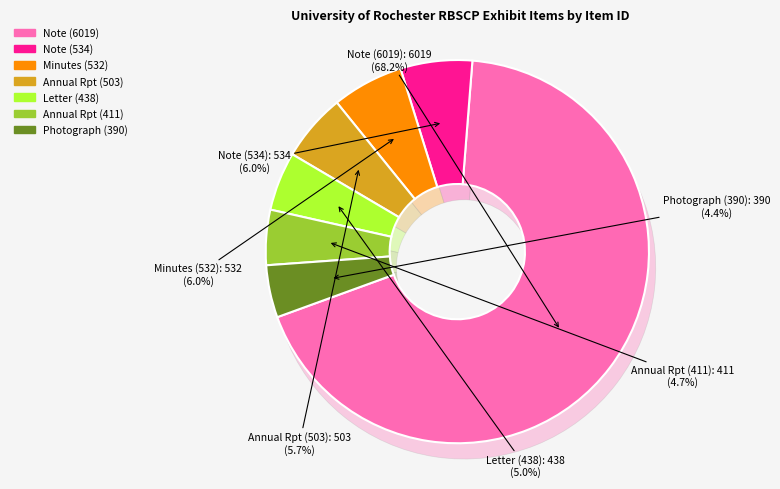

How many slices are in this pie chart?

7